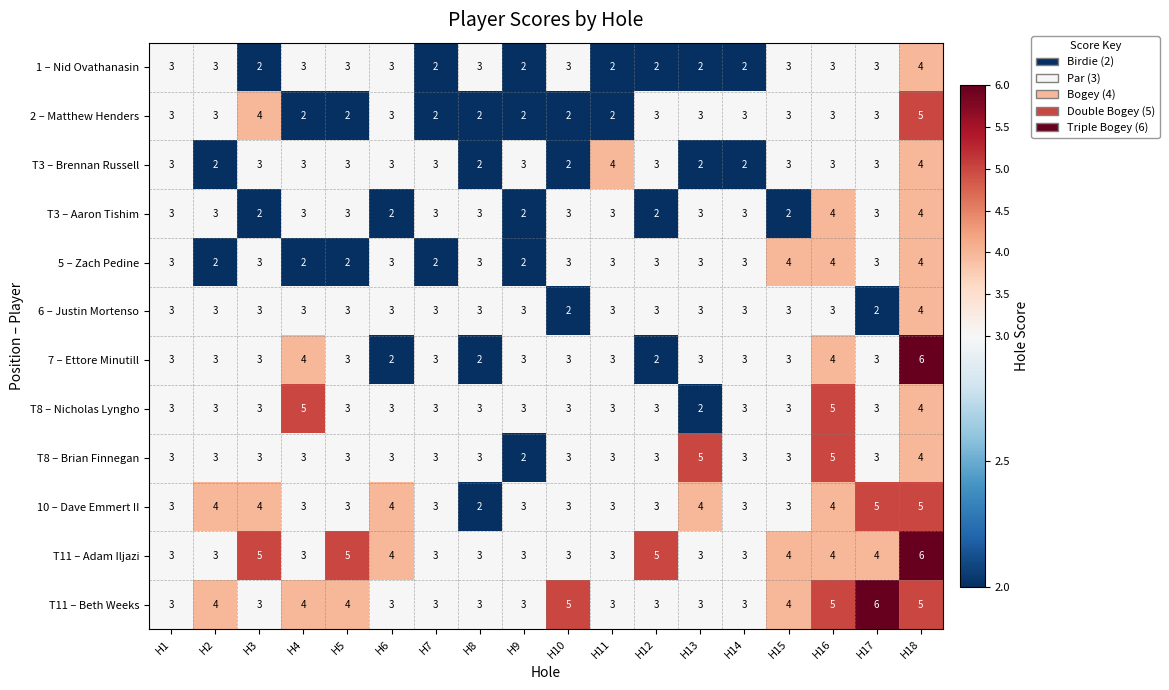

Which series has the largest range (max minus min)?

7 – Ettore Minutill